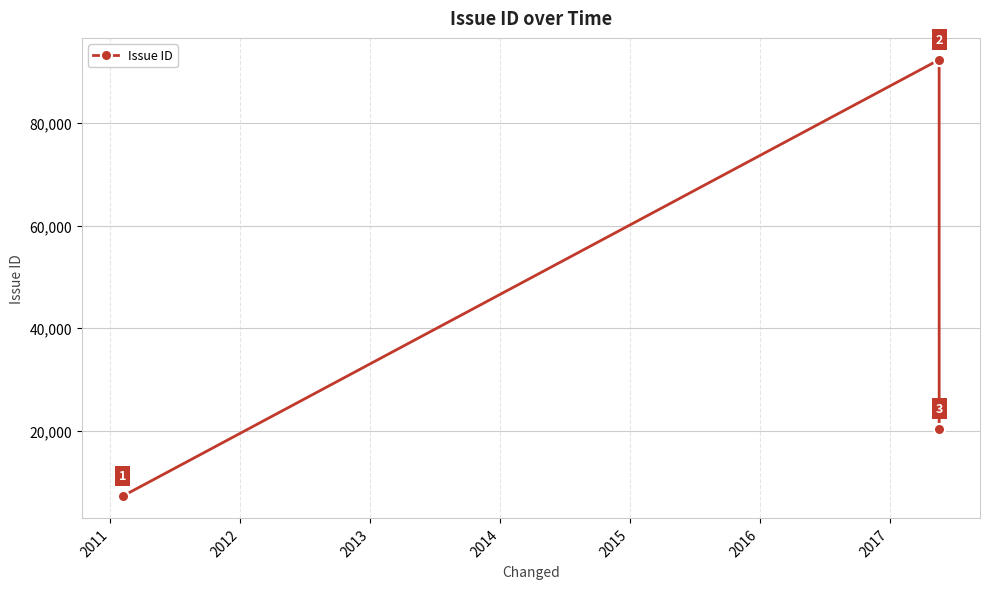

Reading left to right, what are all the values shown in this chart?

7219	92393	20370